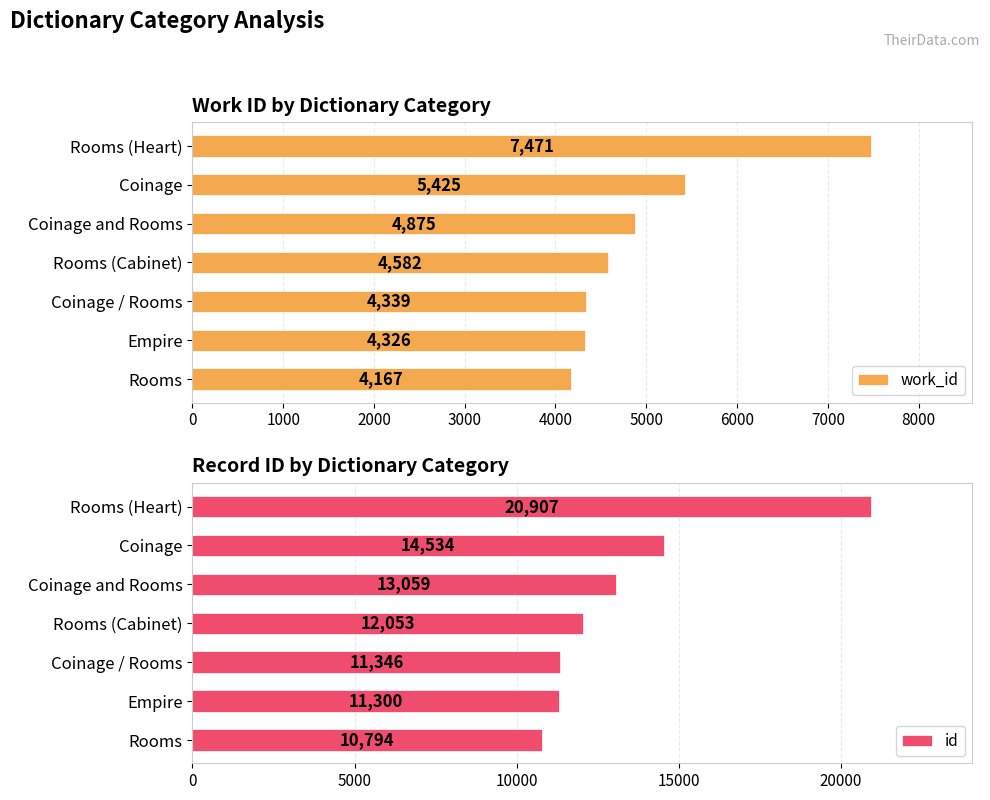

What is the maximum value shown in the chart?

20907